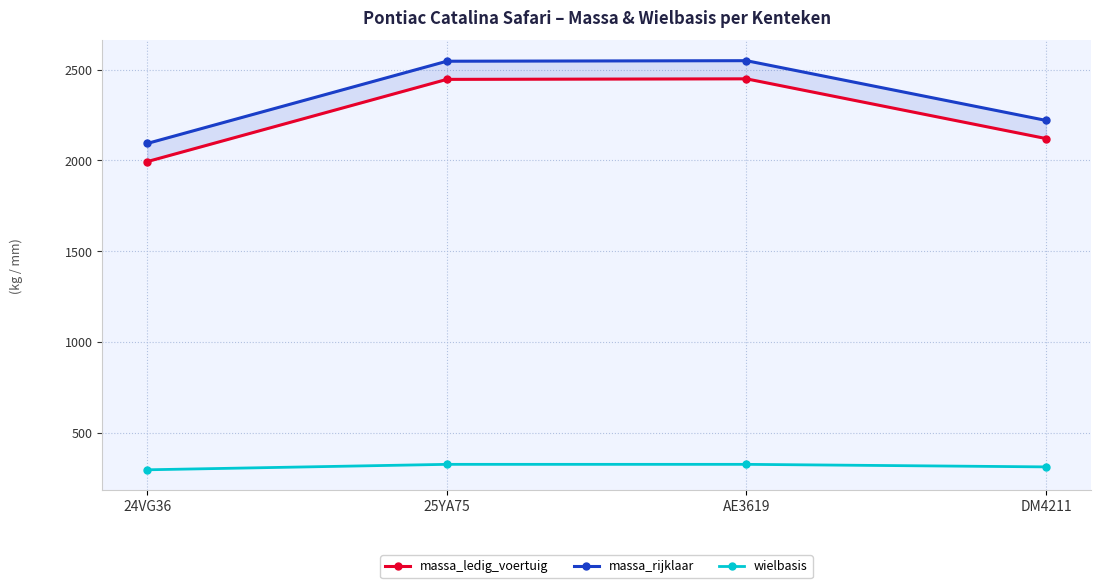

Reading right to left, list all the values displayed in this chart.

massa_ledig_voertuig: 2120	2449	2446	1993
massa_rijklaar: 2220	2549	2546	2093
wielbasis: 311	325	325	295